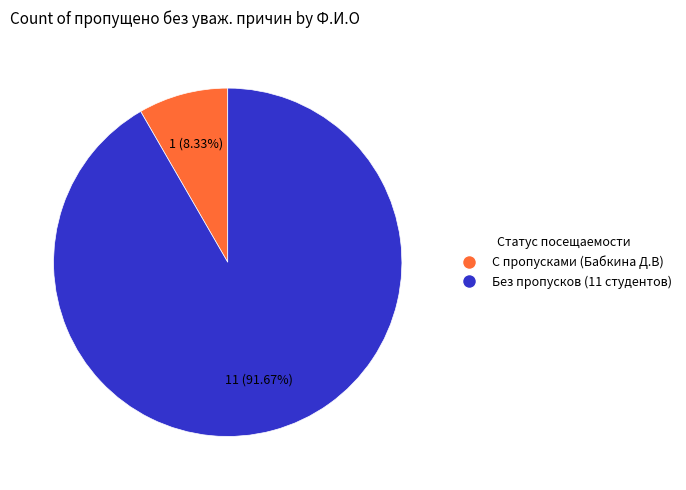

Is there a majority slice in this chart?

Yes